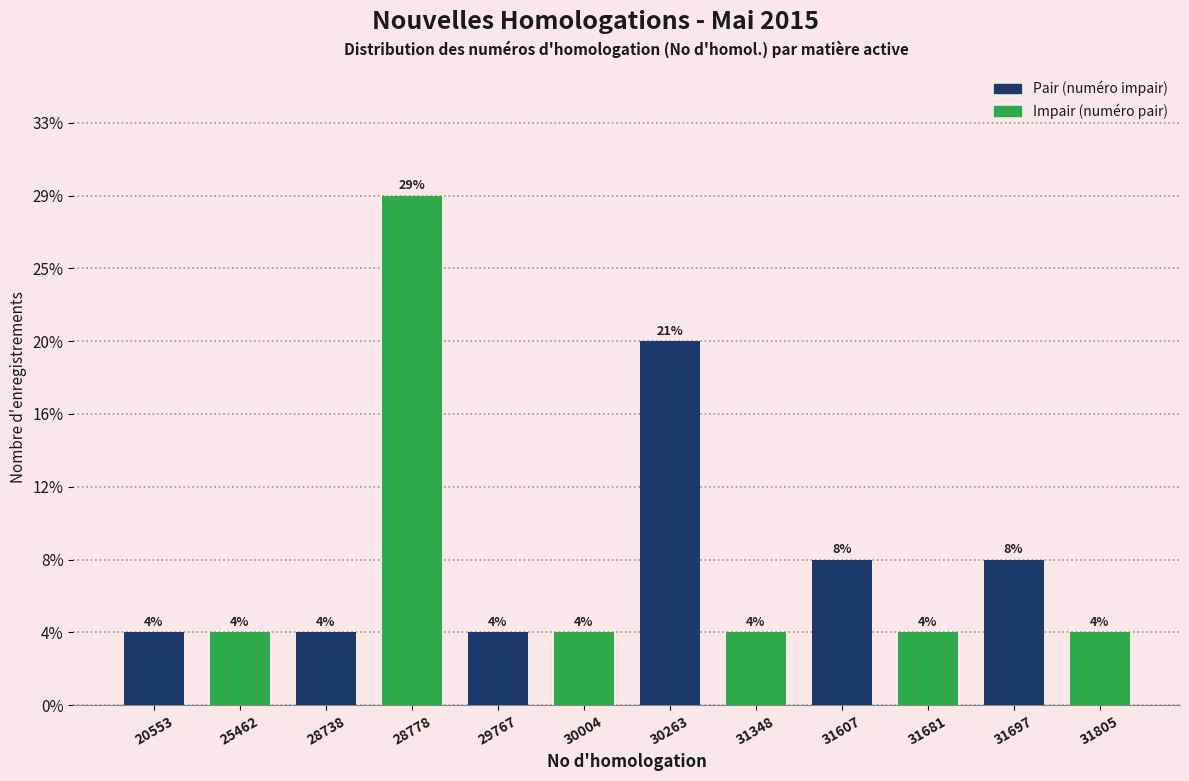

Are the bars horizontal?

No